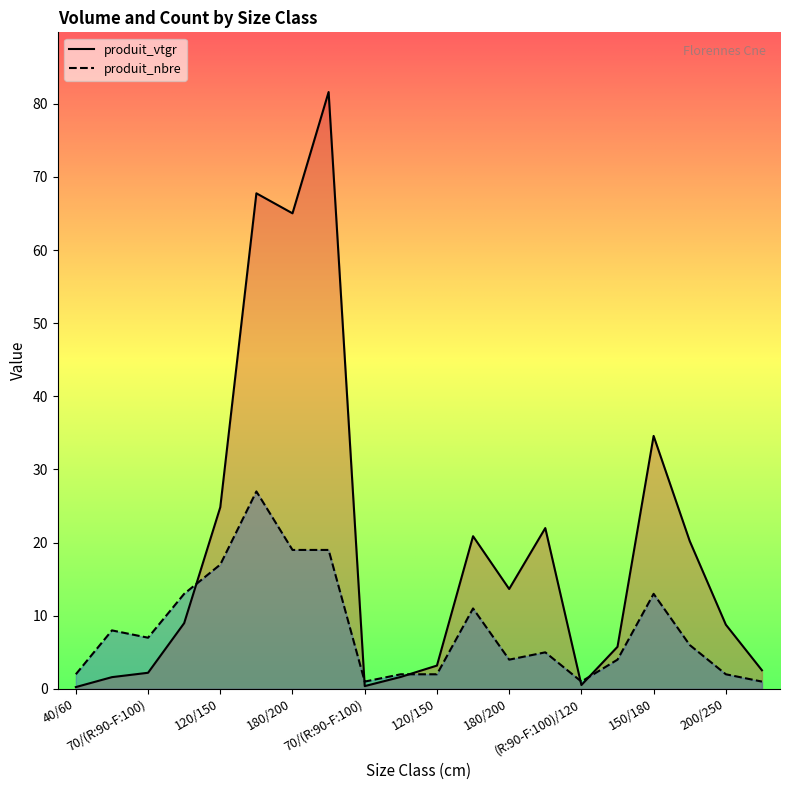

Is the value of produit_nbre at 70/(R:90-F:100) greater than the value of produit_vtgr at 200/250?

No